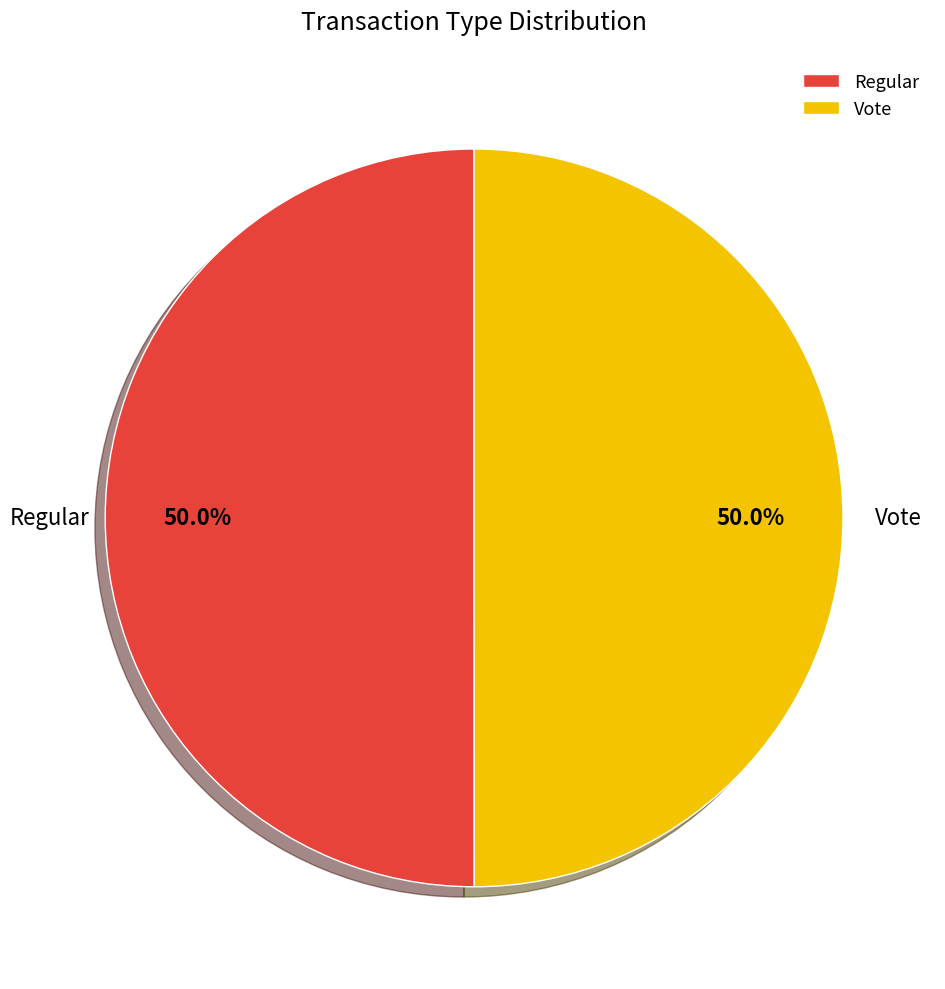

What is the ratio of the value at Regular to the value at Vote?

1.0